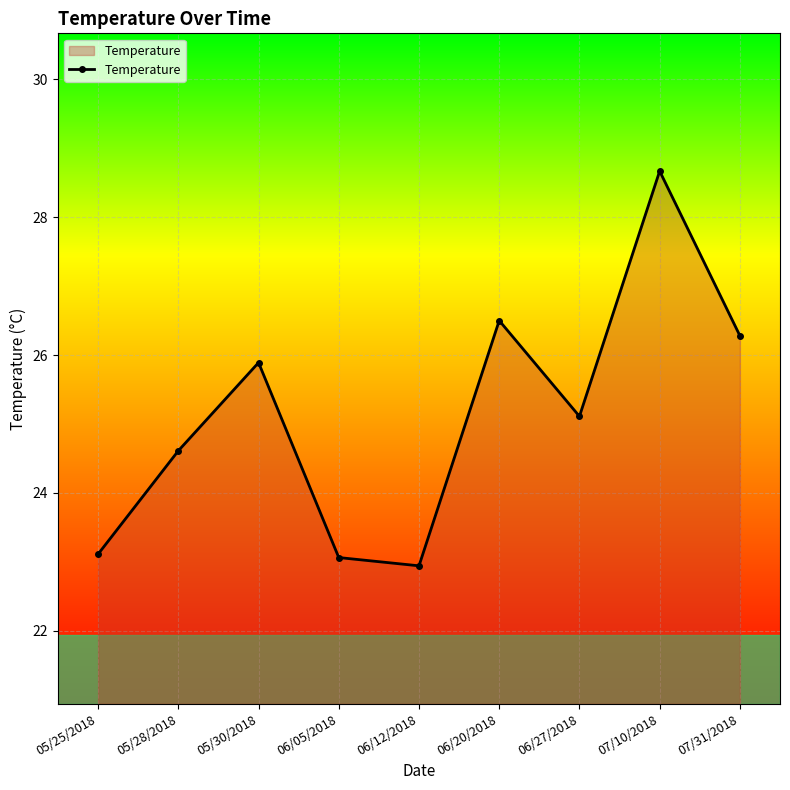

Reading right to left, extract all data points from this chart.

07/31/2018=26.3	07/10/2018=28.7	06/27/2018=25.1	06/20/2018=26.5	06/12/2018=22.9	06/05/2018=23.1	05/30/2018=25.9	05/28/2018=24.6	05/25/2018=23.1